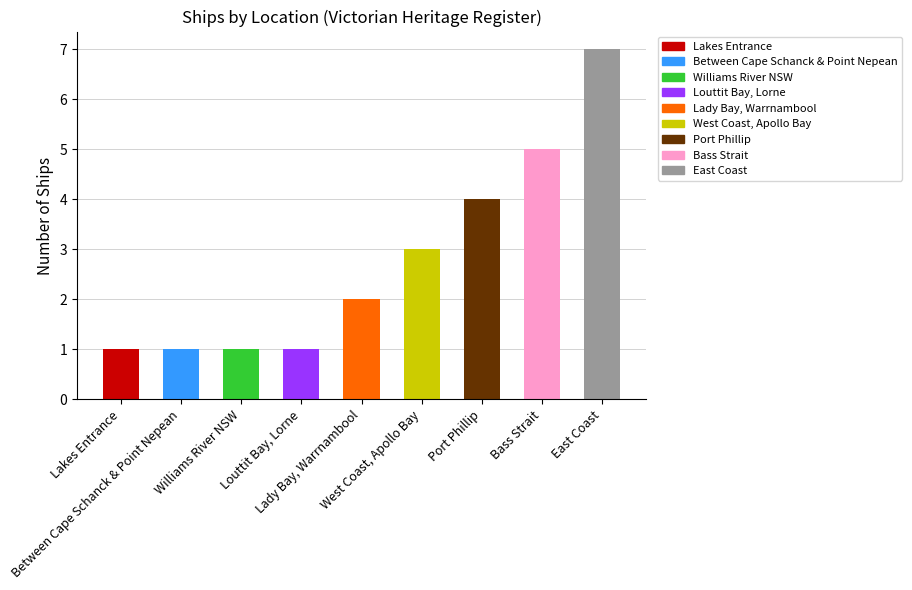

True or false: the data shows 9 at Bass Strait.

False